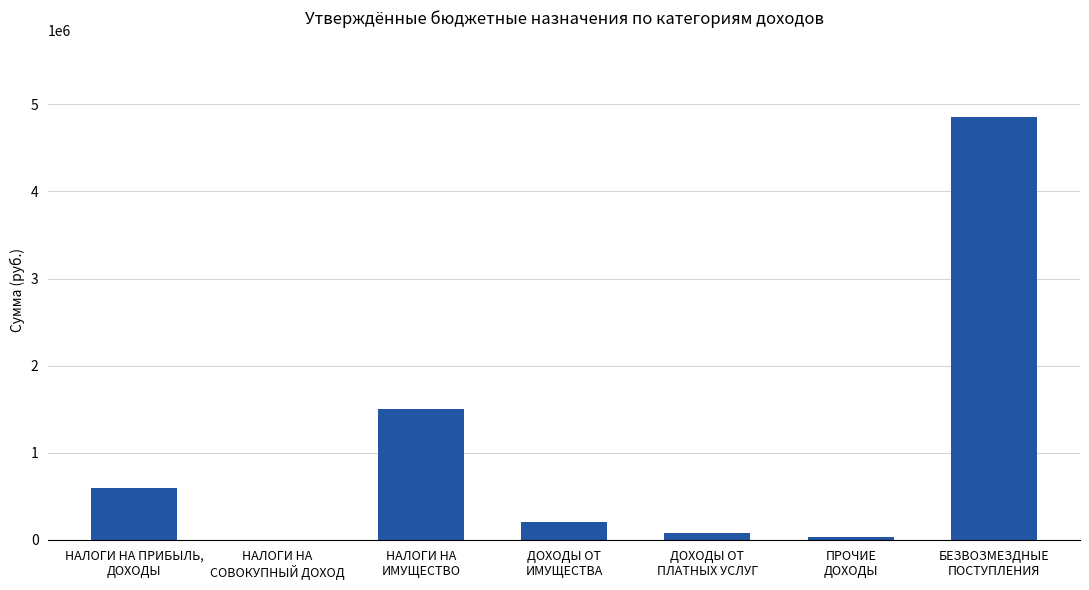

Count the number of data series in this chart.

1